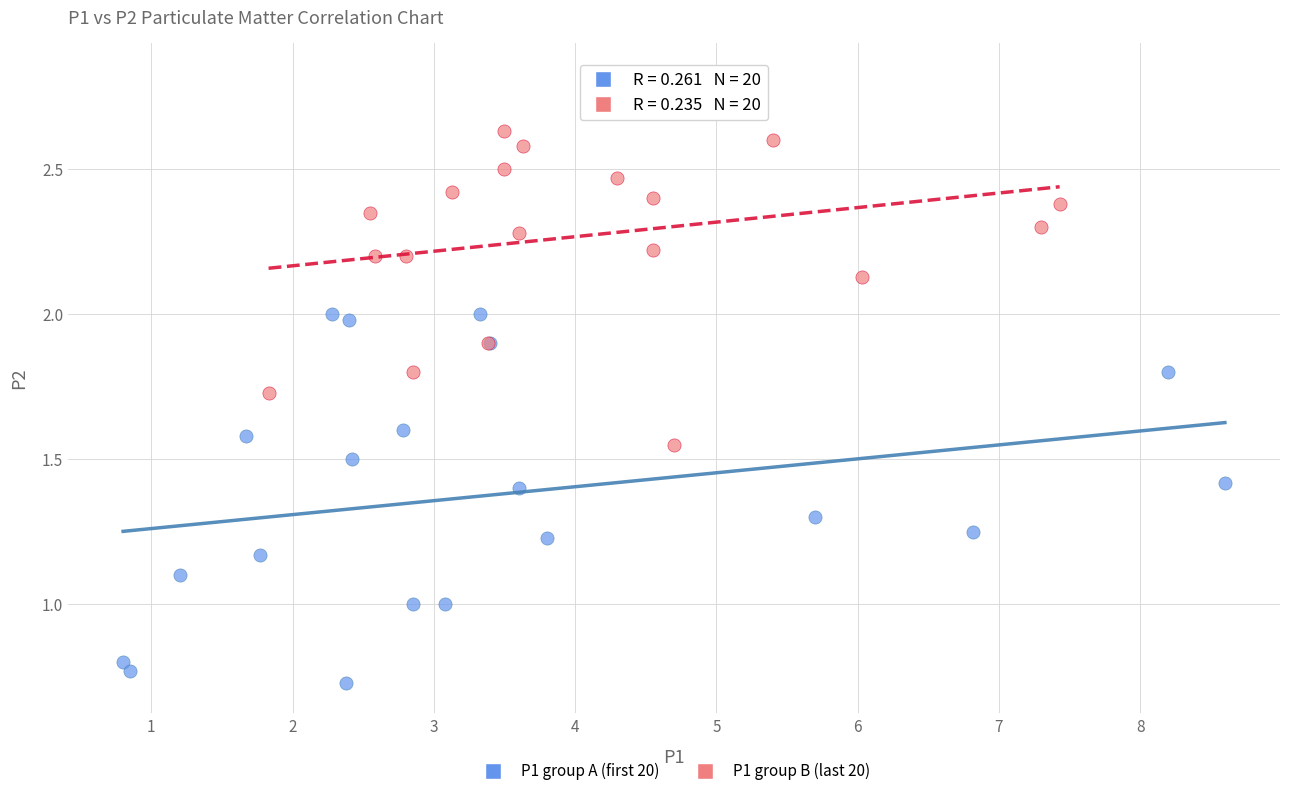

Which series reaches the maximum Y coordinate?

P1 group B (last 20)